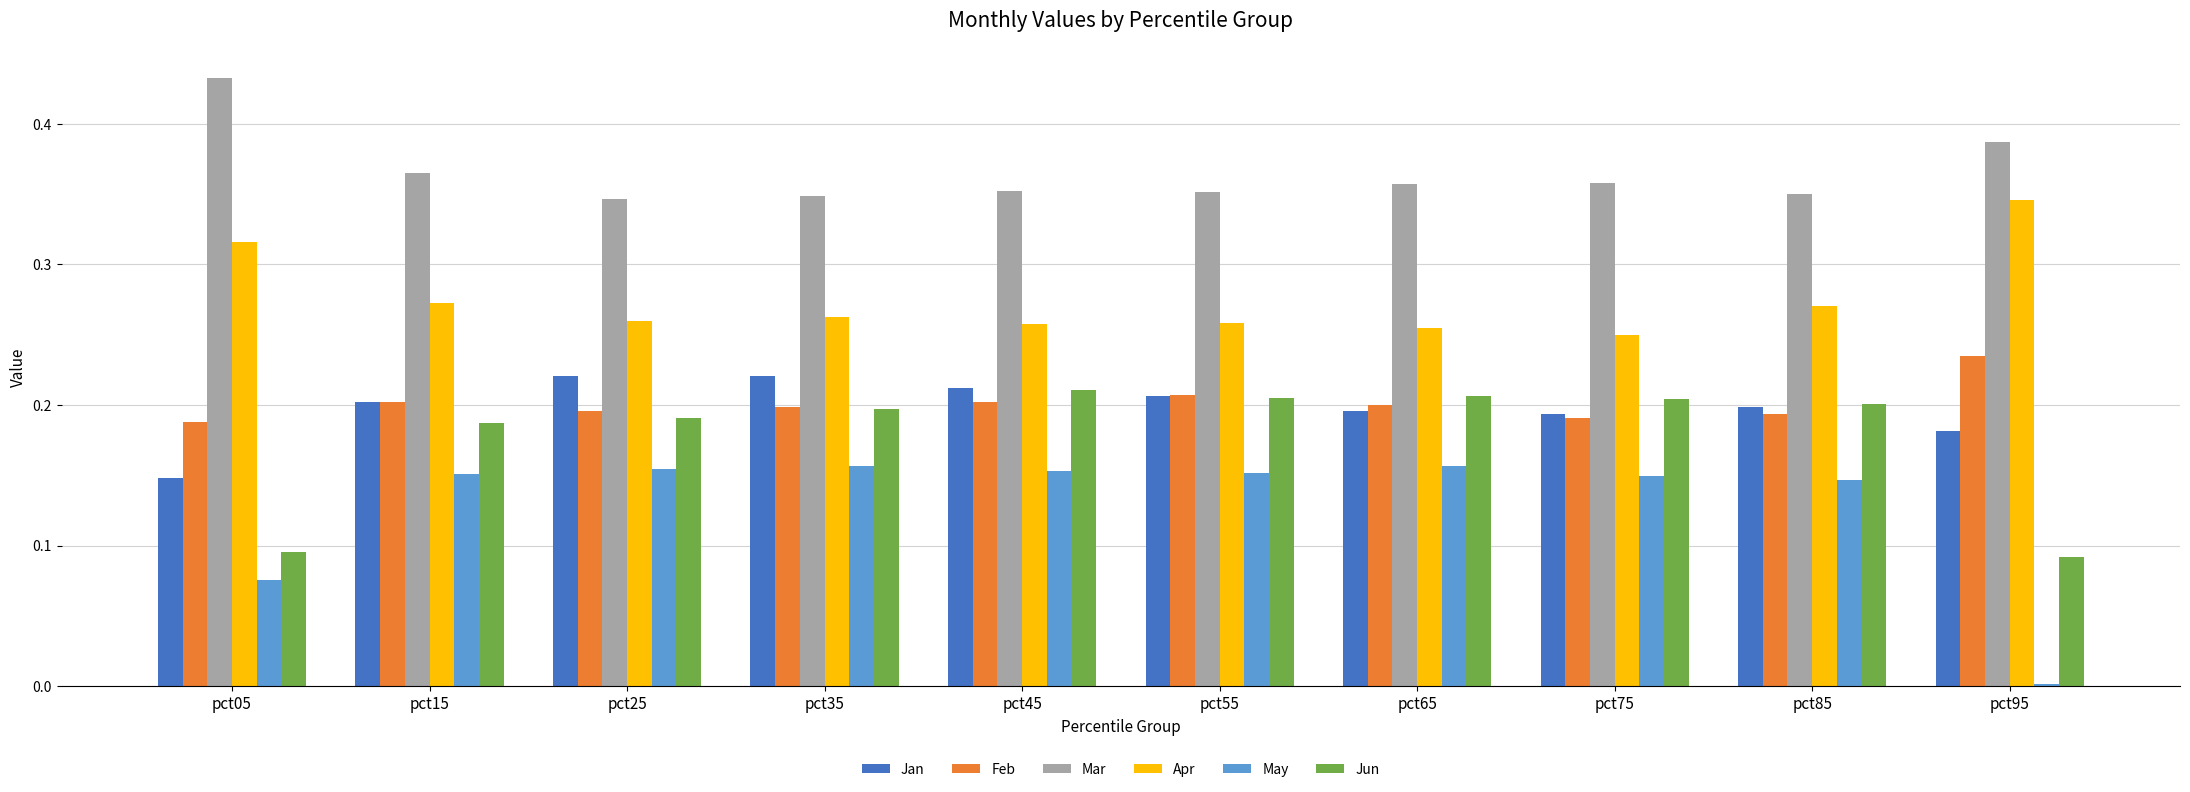

At which label does May reach its minimum?

pct95